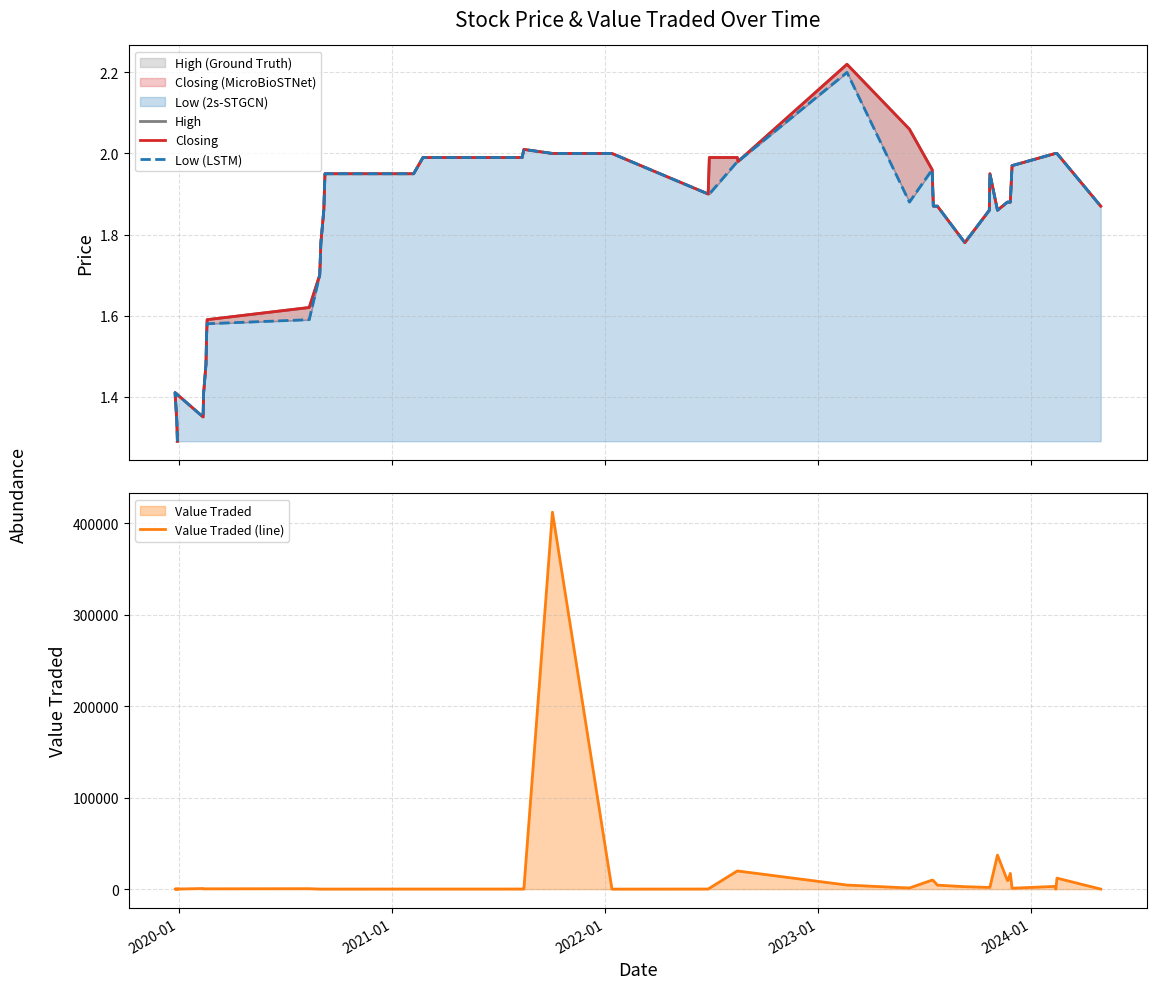

Is the value of Low (LSTM) at 14 greater than the value of Closing at 30?

Yes